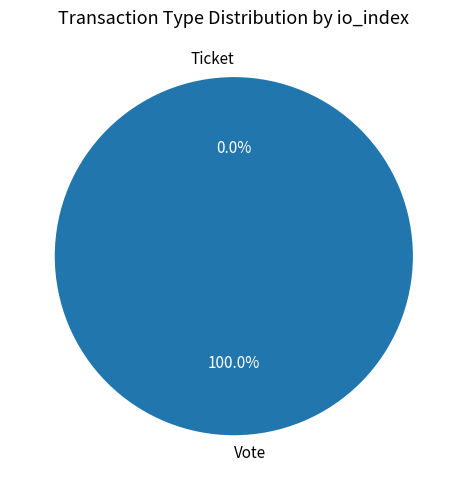

How many slices are in this pie chart?

2